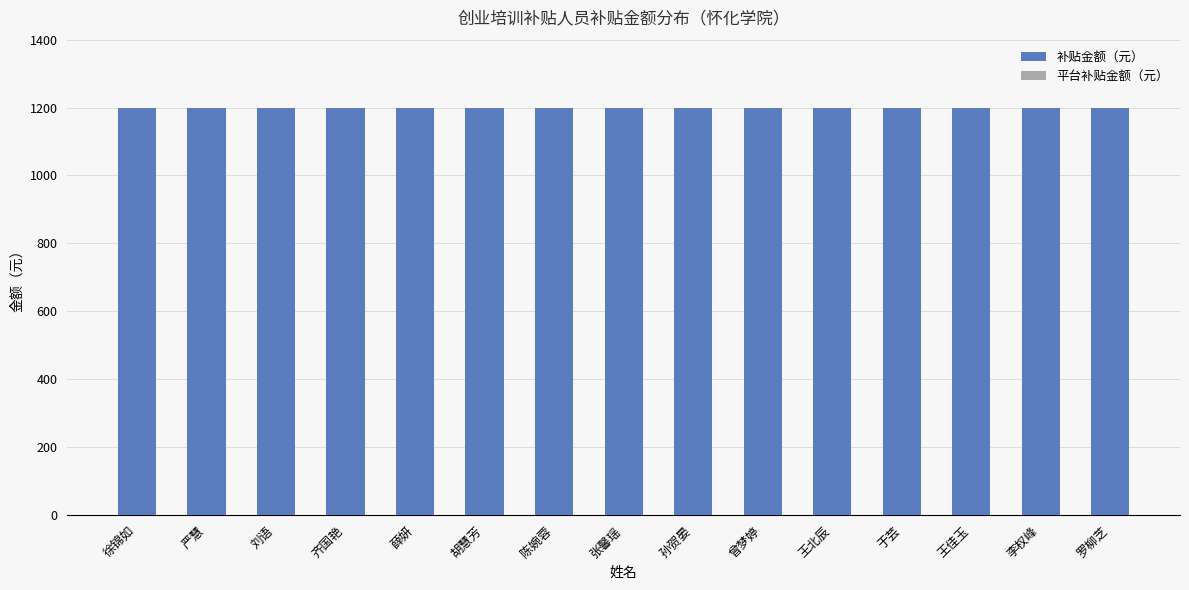

List the series in order of their overall mean, lowest first.

平台补贴金额（元）, 补贴金额（元）